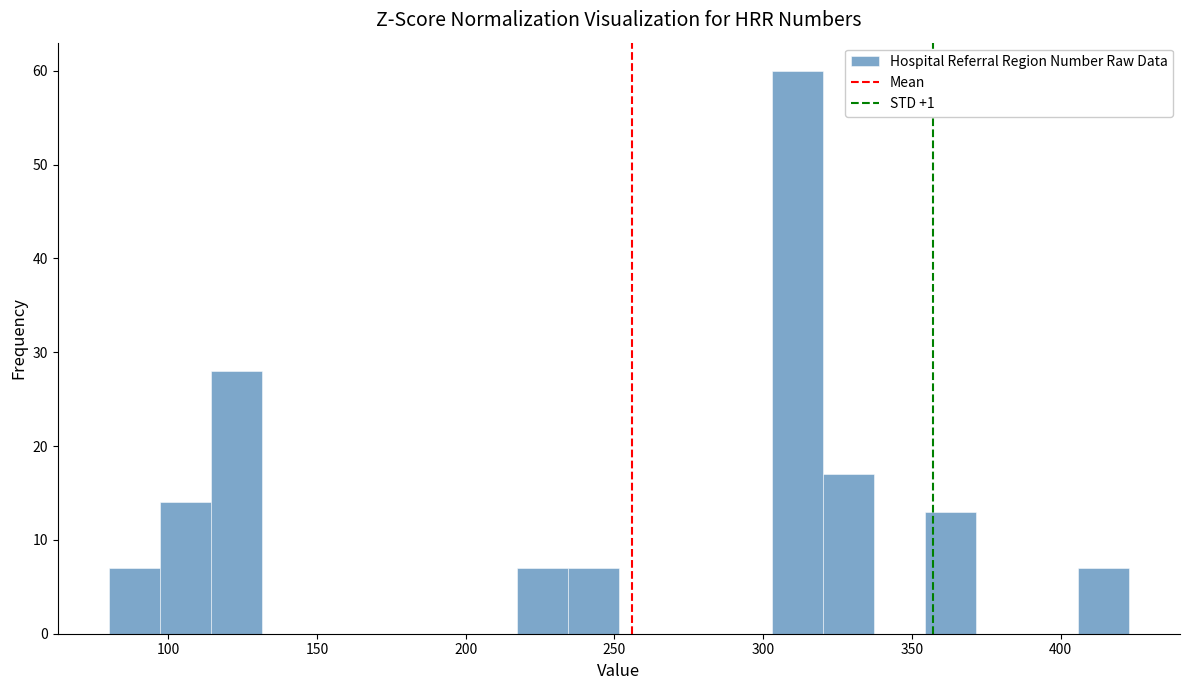

Read against the x-axis, roughly where is the centre of the tallest bar?

310